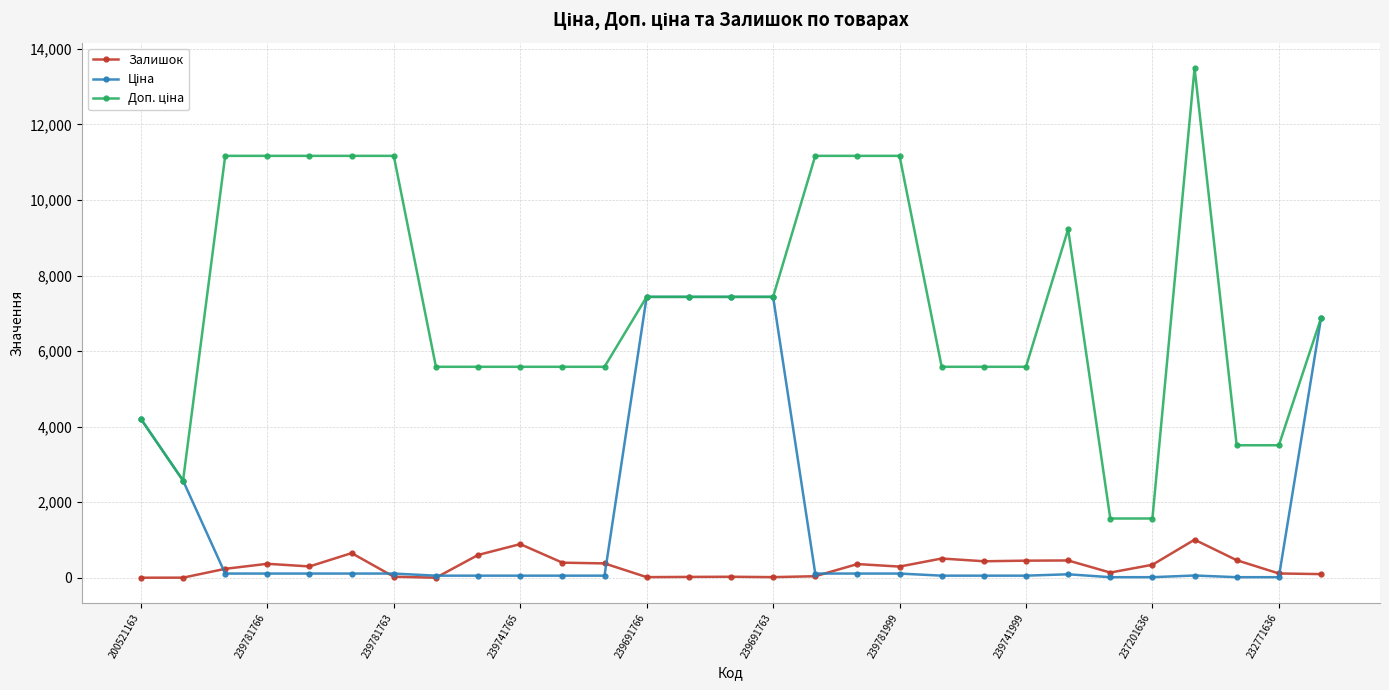

True or false: Залишок has more than 0 interior local peaks.

True